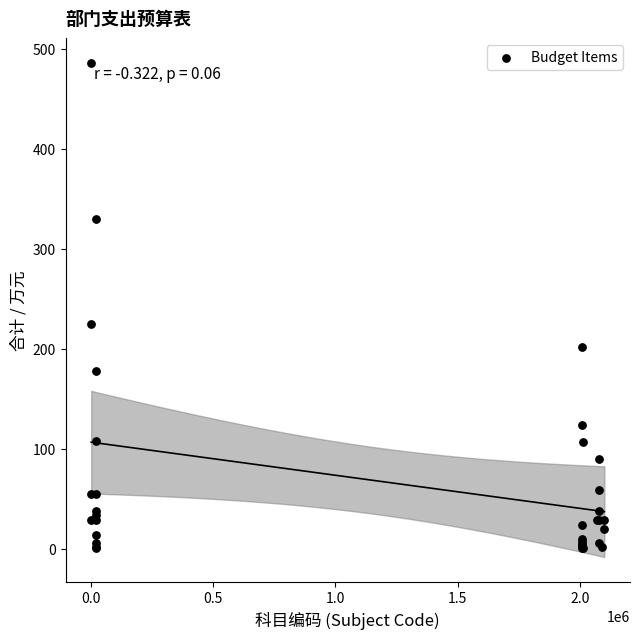

What Y value in the scatter plot is closest to 243?

224.5